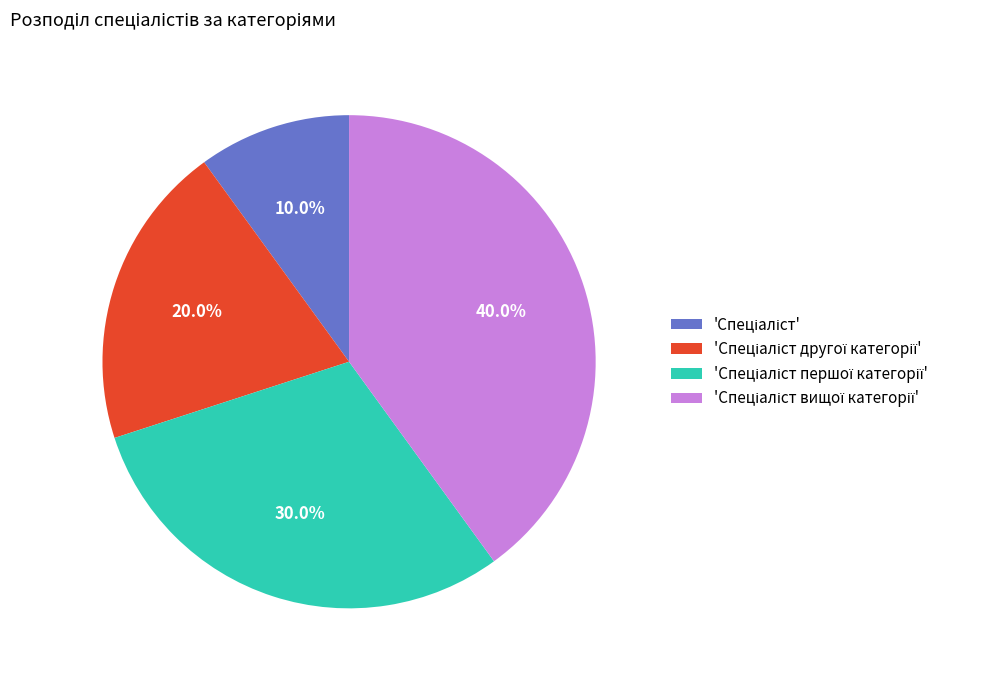

Does any single category account for the majority?

No